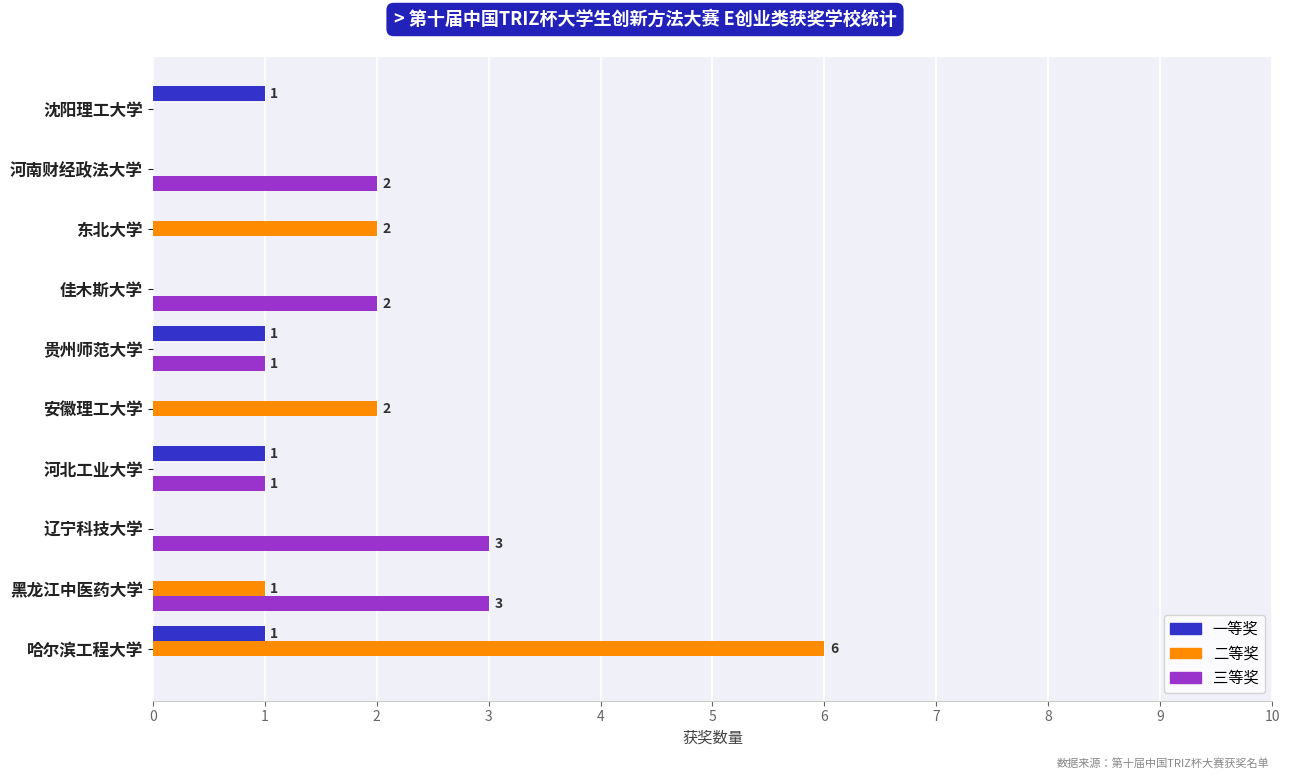

Which series changed the most between 哈尔滨工程大学 and 安徽理工大学?

二等奖